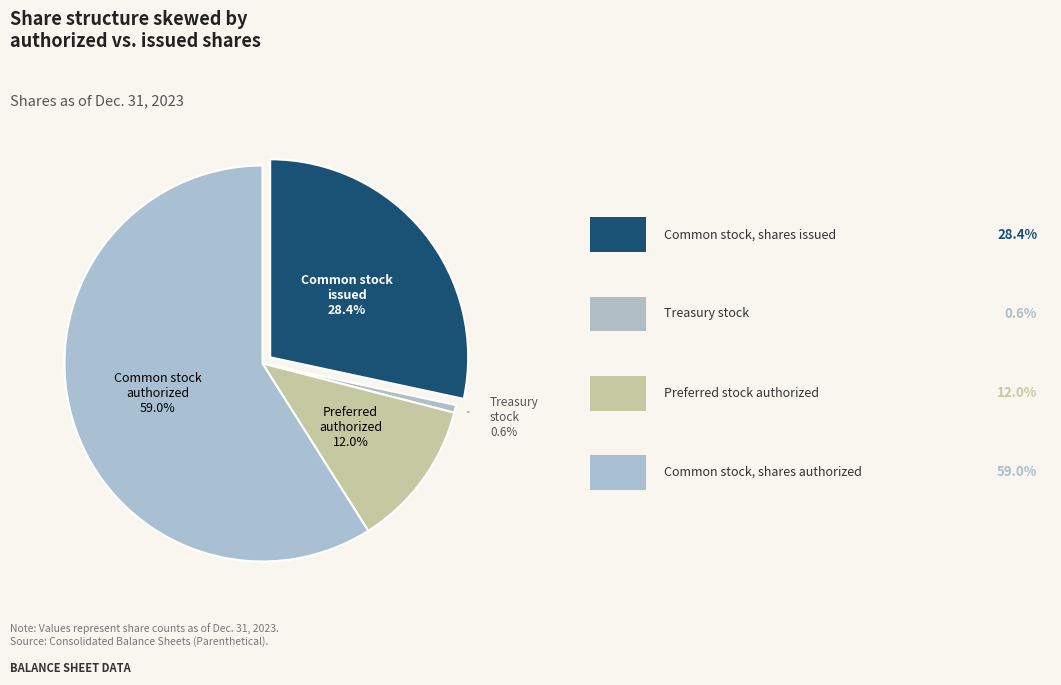

Approximately how many times larger is the value at Preferred stock, shares authorized compared to Common stock, shares issued?

0.4